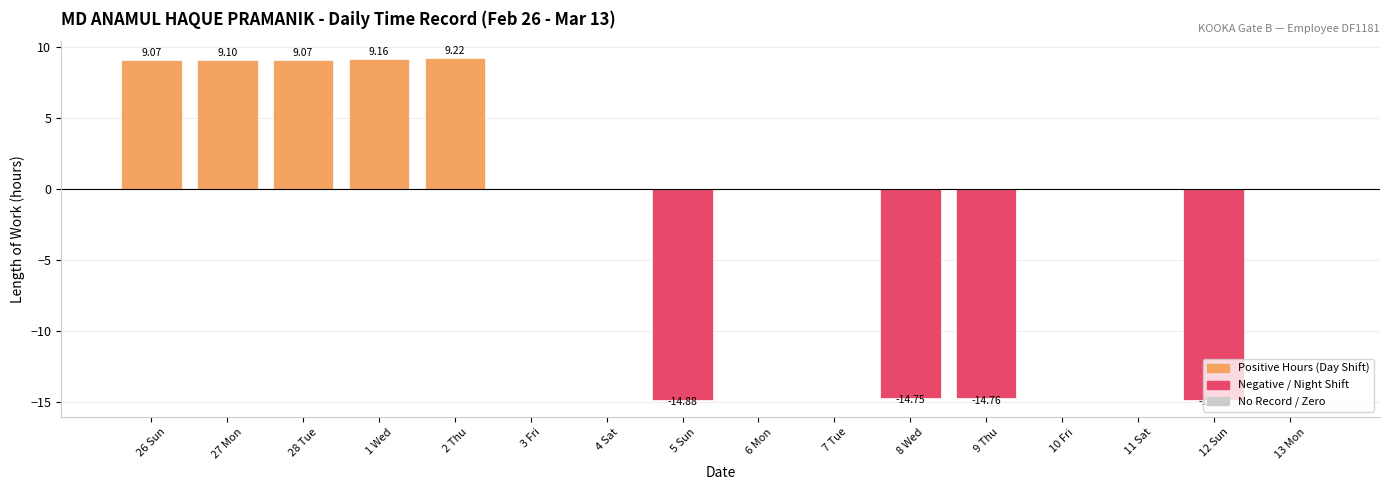

True or false: the data shows 12.2 at 6 Mon.

False